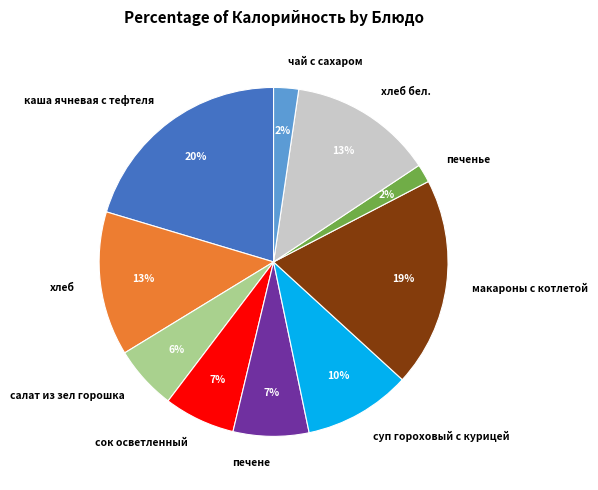

What is the largest slice in the pie chart?

каша ячневая с тефтеля